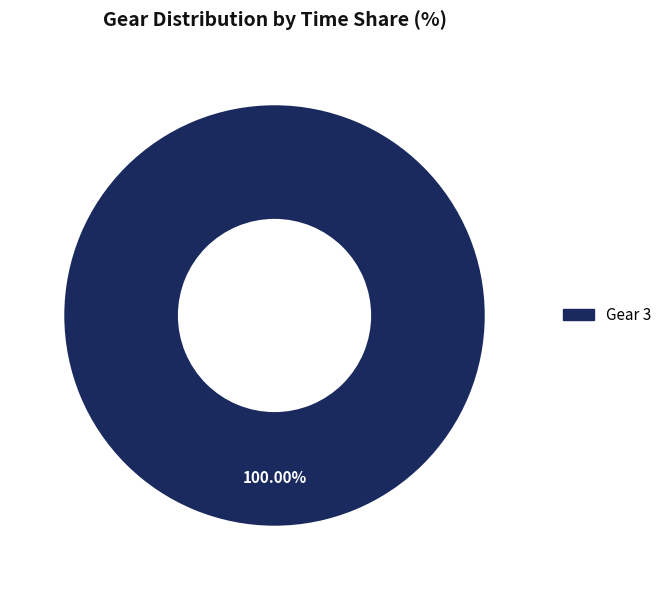

Does any single category account for the majority?

Yes